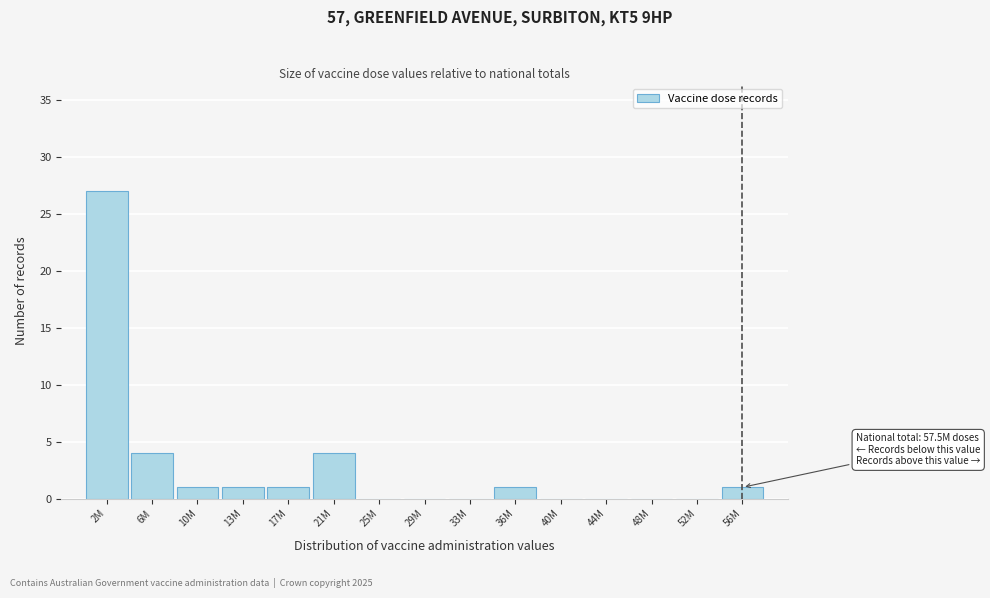

Reading left to right, transcribe all the data shown in this chart.

2M=27	6M=4	10M=1	13M=1	17M=1	21M=4	25M=0	29M=0	33M=0	36M=1	40M=0	44M=0	48M=0	52M=0	56M=1